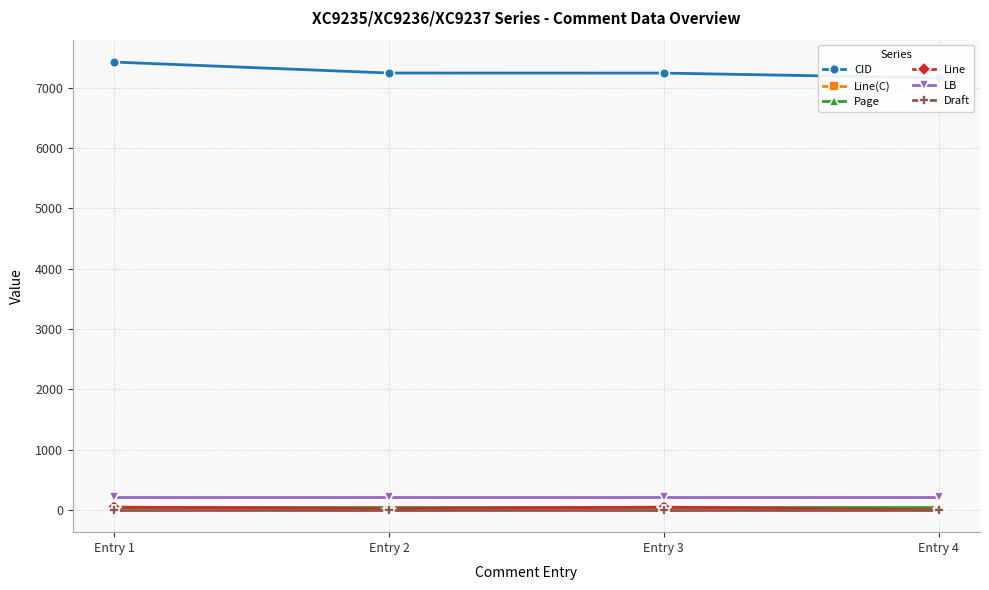

Rank the categories by Line(C) value from lowest to highest.

Entry 4, Entry 2, Entry 1, Entry 3